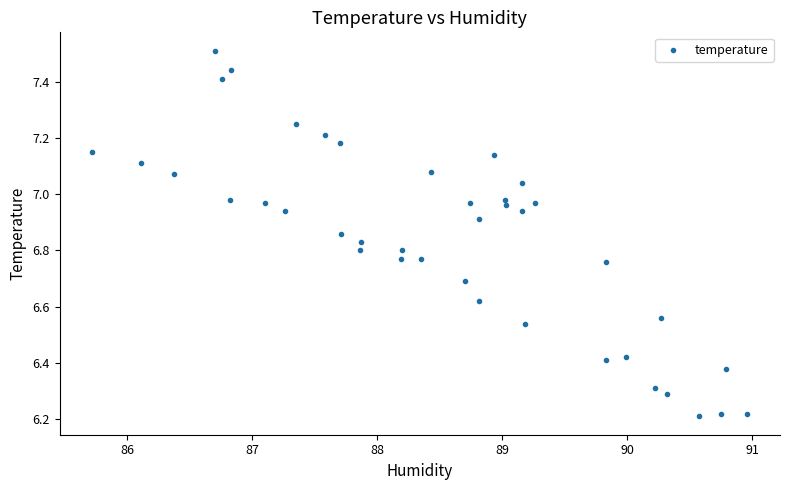

What is the range of X values (max minus min)?

5.2